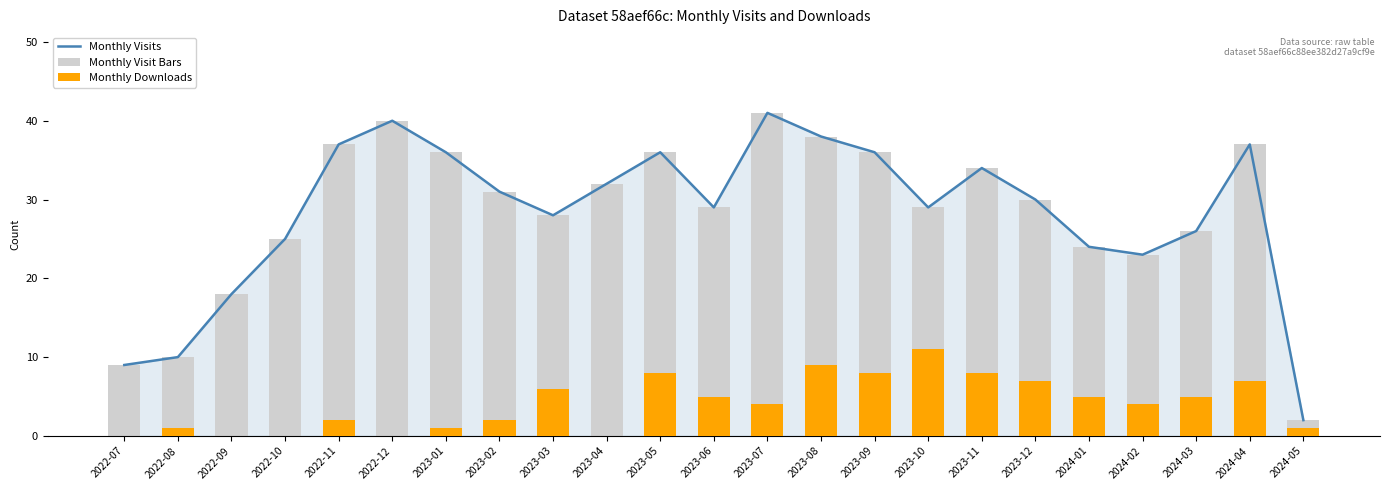

What is the spread (max minus min) of values at 2023-05?

28